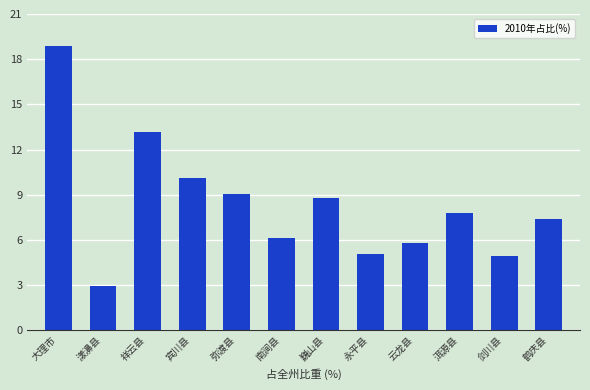

The chart shows a value of 1.4 at 永平县. True or false?

False